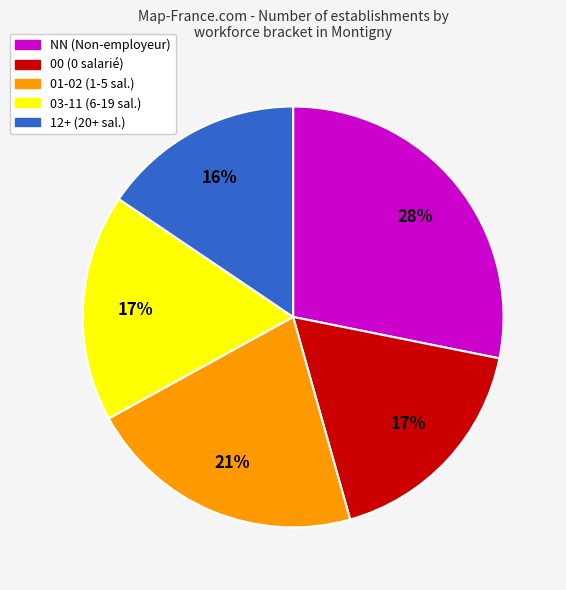

Is there a majority slice in this chart?

No